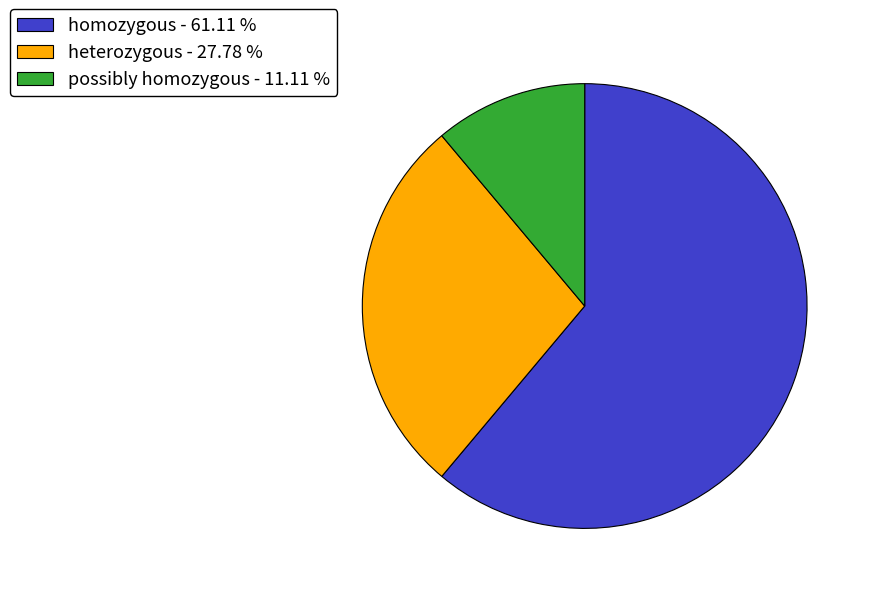

Rank the categories by value from lowest to highest.

possibly homozygous, heterozygous, homozygous